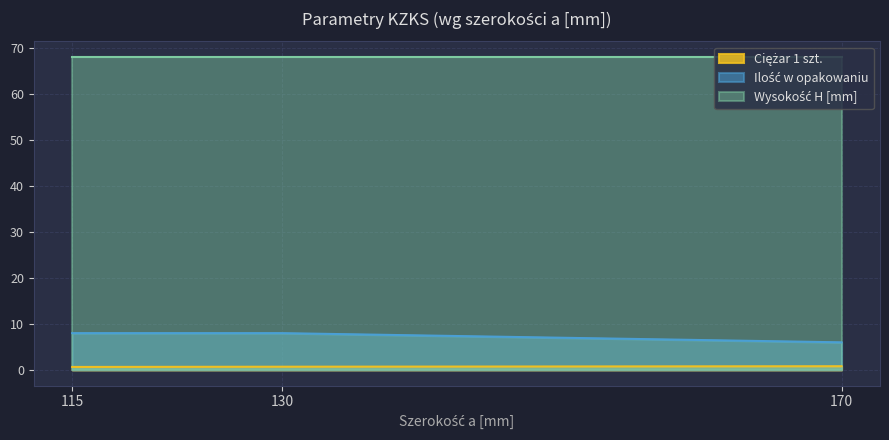

How many lines are shown in the chart?

3